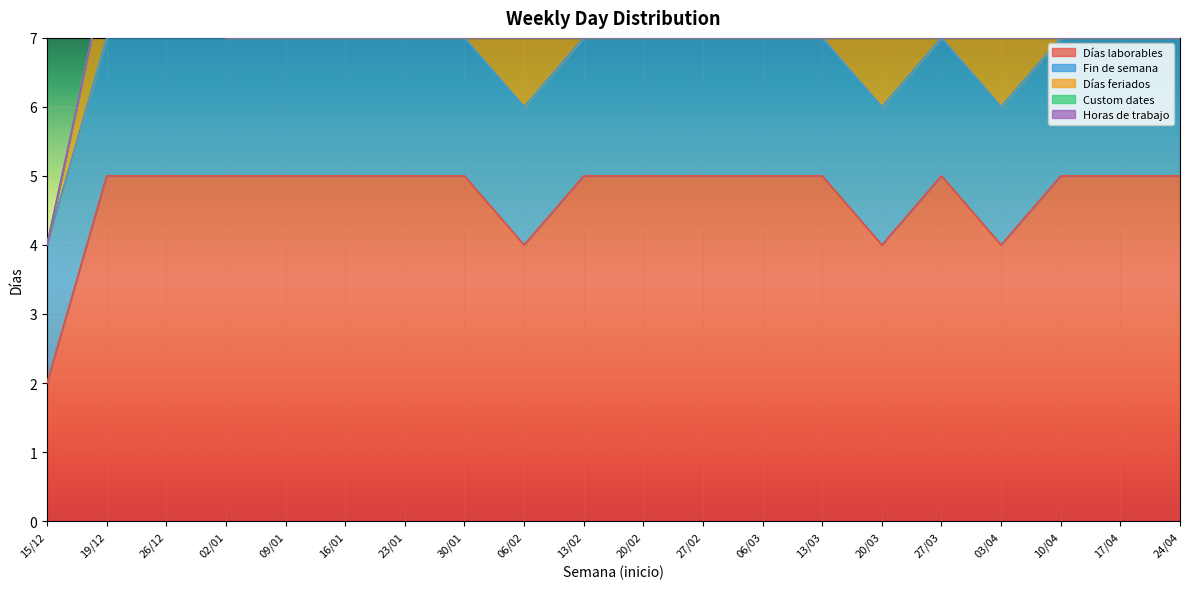

Which has a higher value, 13/02 or 09/01?

13/02